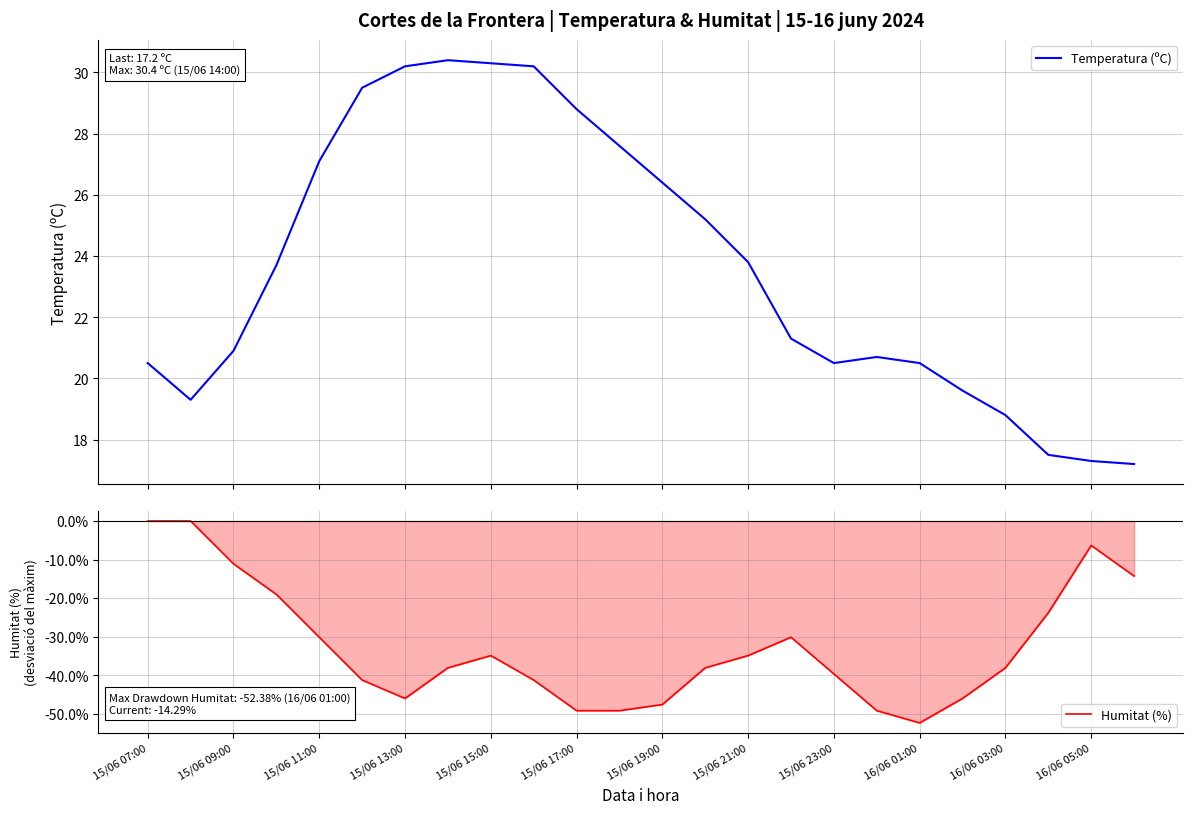

What is the value of the Temperatura (ºC) point at the 14th from the left?

25.2